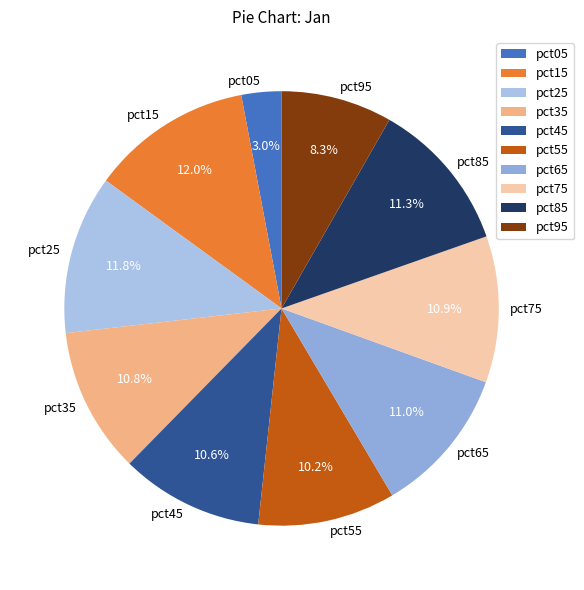

How many segments does this pie chart have?

10